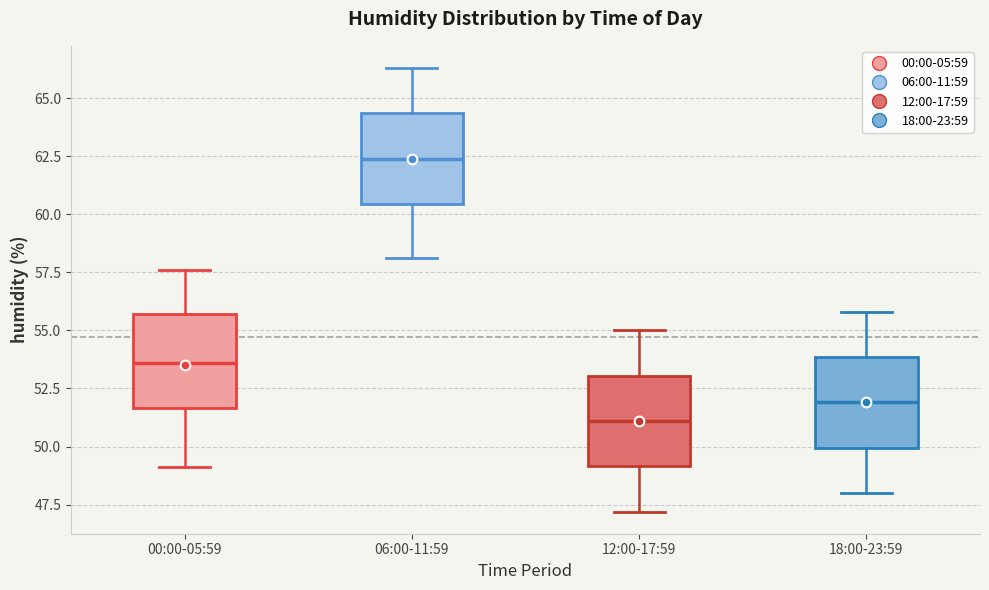

Reading left to right, read every box against the y-axis: the position of its median line, the range the box covers, and the ends of its whiskers. The values are not printed on the chart, so give them approximately, as read against the axis.

00:00-05:59: median 53.5, box 51.5 to 55.5, whiskers 49.0 to 57.5
06:00-11:59: median 62.5, box 60.5 to 64.5, whiskers 58.0 to 66.5
12:00-17:59: median 51.0, box 49.0 to 53.0, whiskers 47.0 to 55.0
18:00-23:59: median 52.0, box 50.0 to 54.0, whiskers 48.0 to 56.0